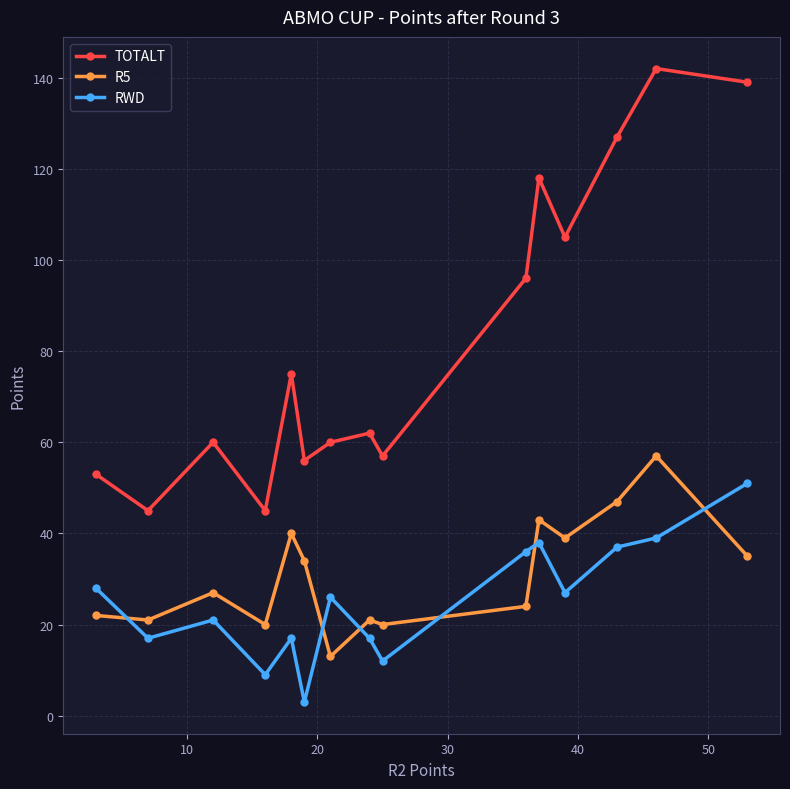

Is this an area chart (filled region under the line)?

No